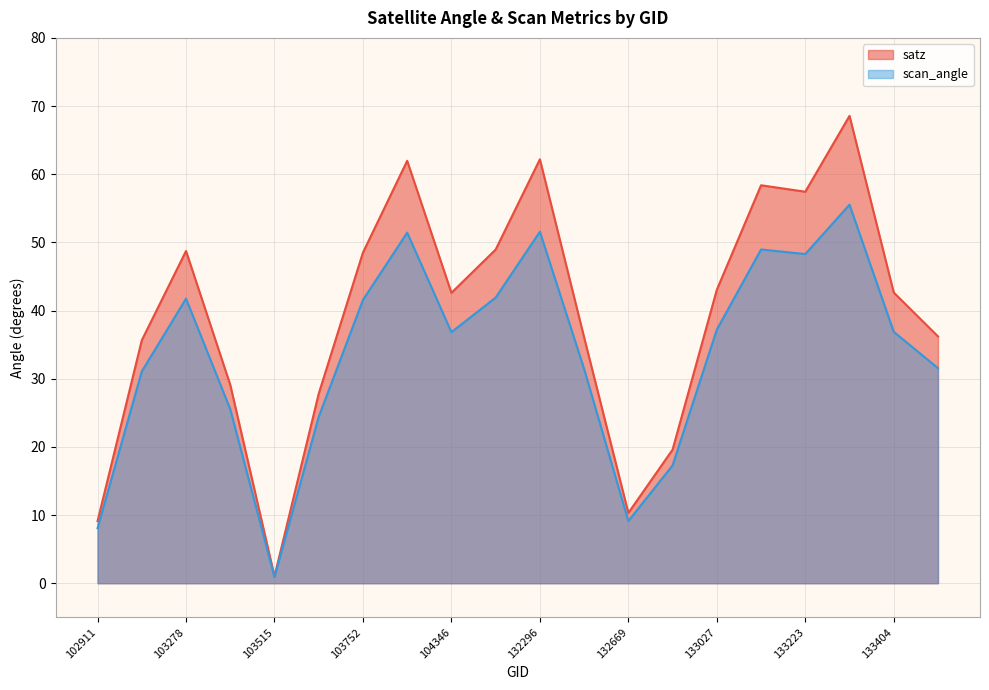

Where does the satz series first go above 42?

103278